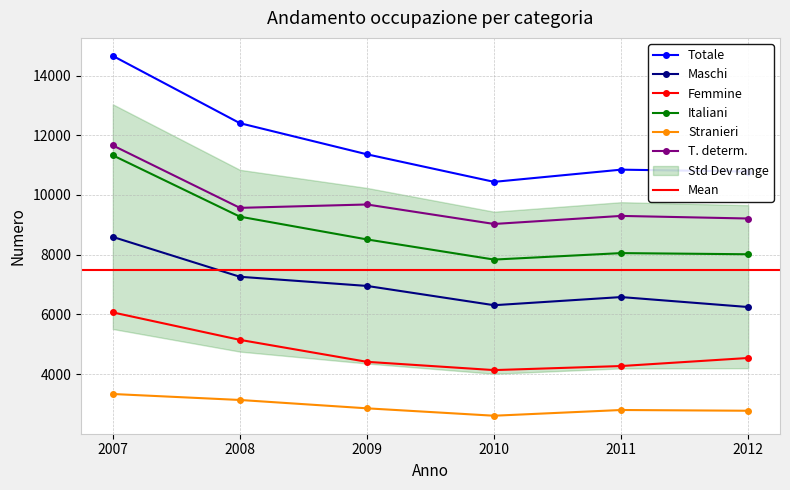

At which category does Maschi reach its first local valley?

2010